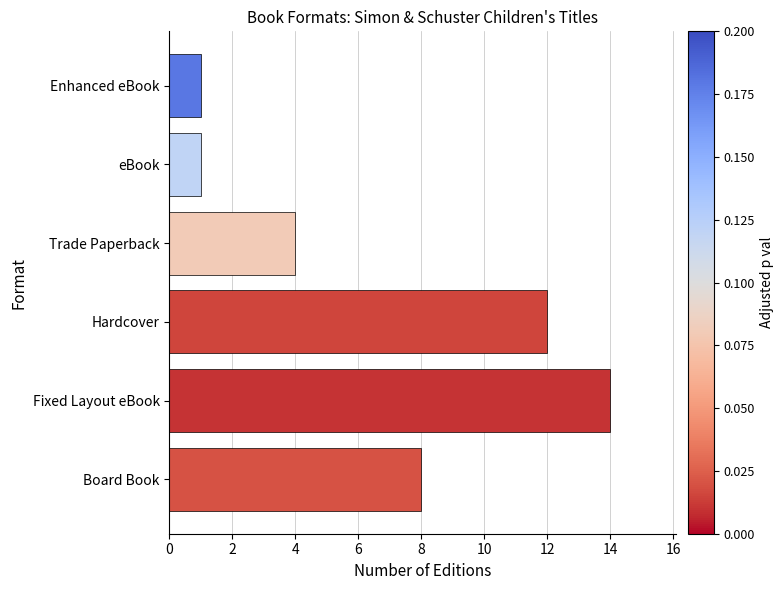

The value at eBook is 1. True or false?

True